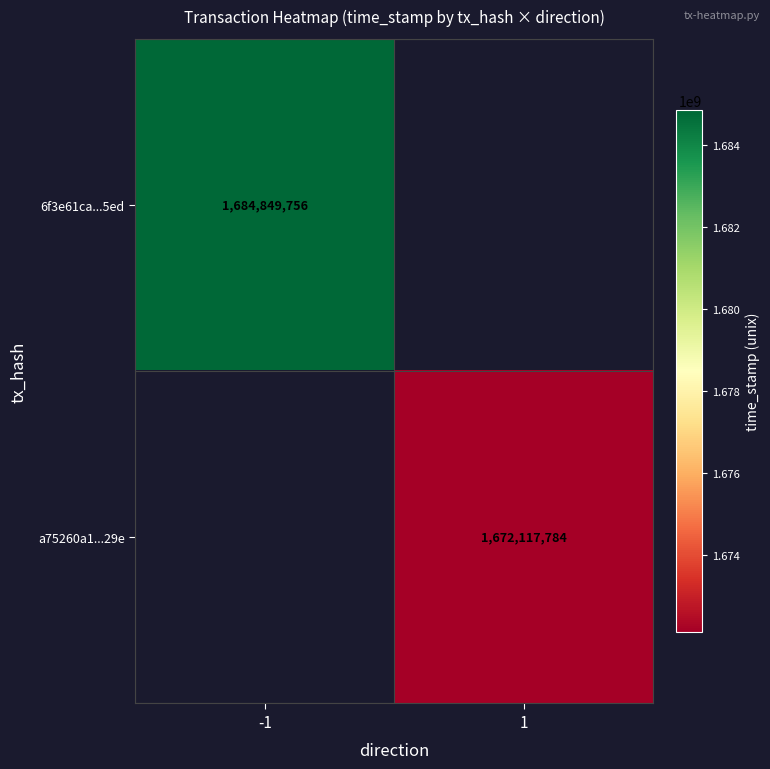

At how many categories does at least one series exceed 1681229513?

1